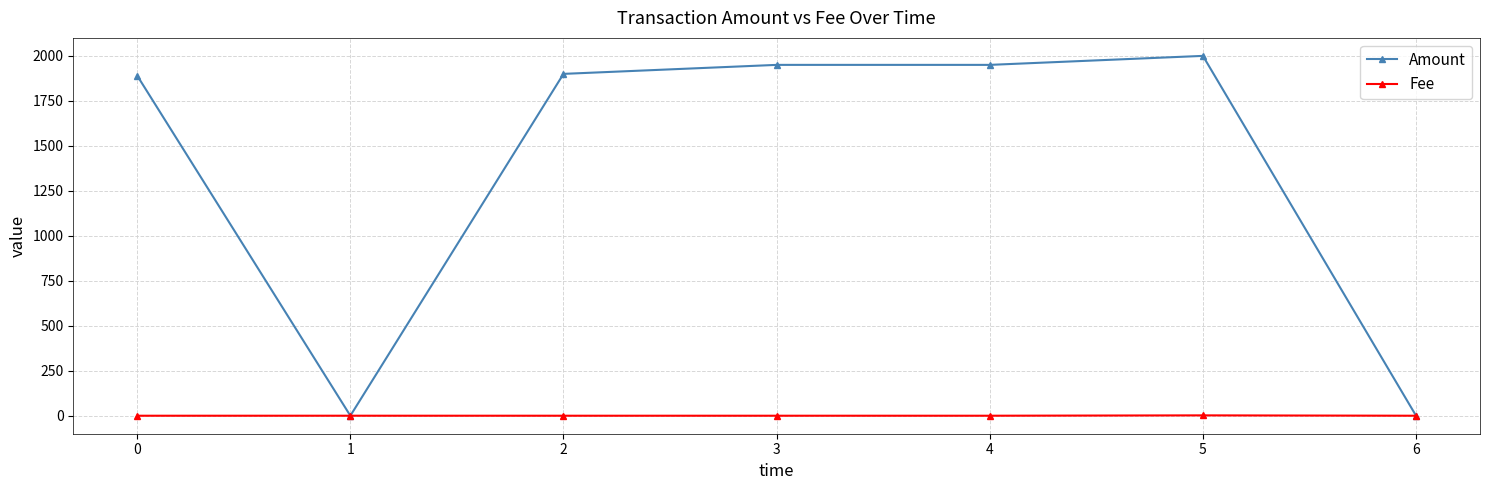

True or false: Fee has more than 0 interior local peaks.

True